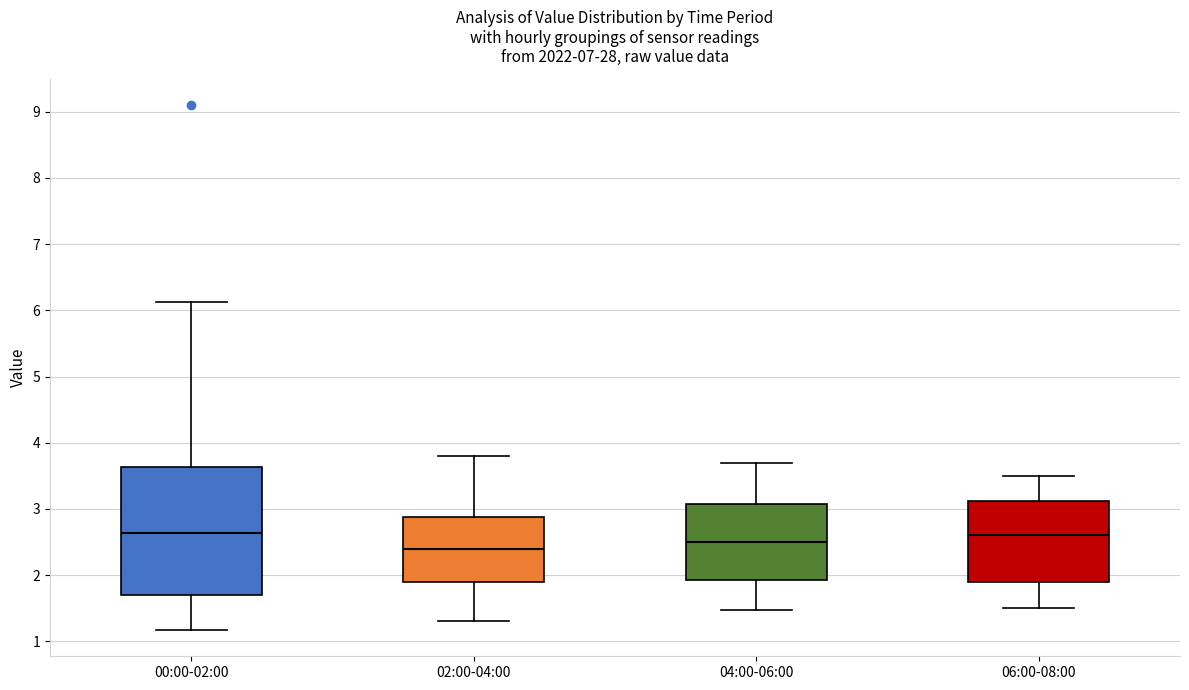

Where is the lower edge of the box for 04:00-06:00 on the y-axis? The values are not printed on the chart, so give them approximately, as read against the axis.

1.9